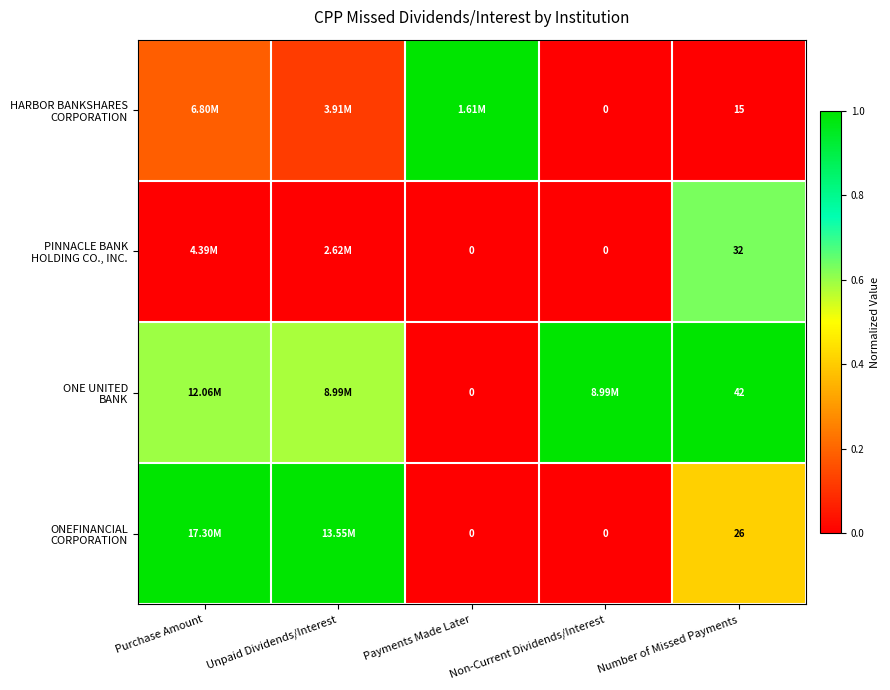

Count the PINNACLE BANK HOLDING CO., INC. values in the range 0 to 1.

5